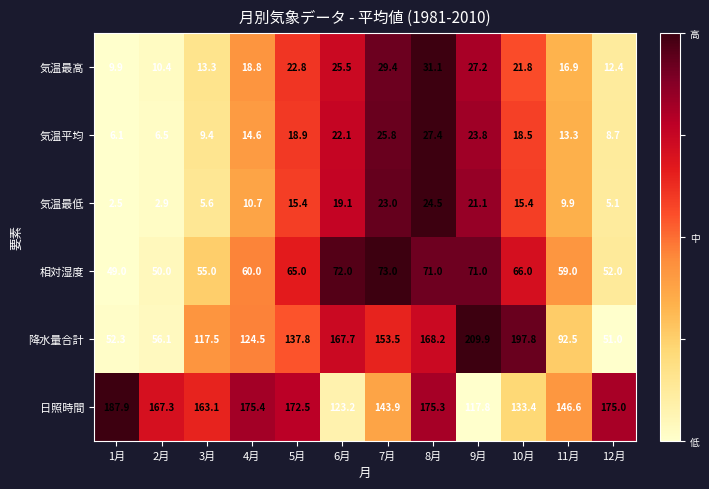

At which category is the sum across all series the highest?

8月